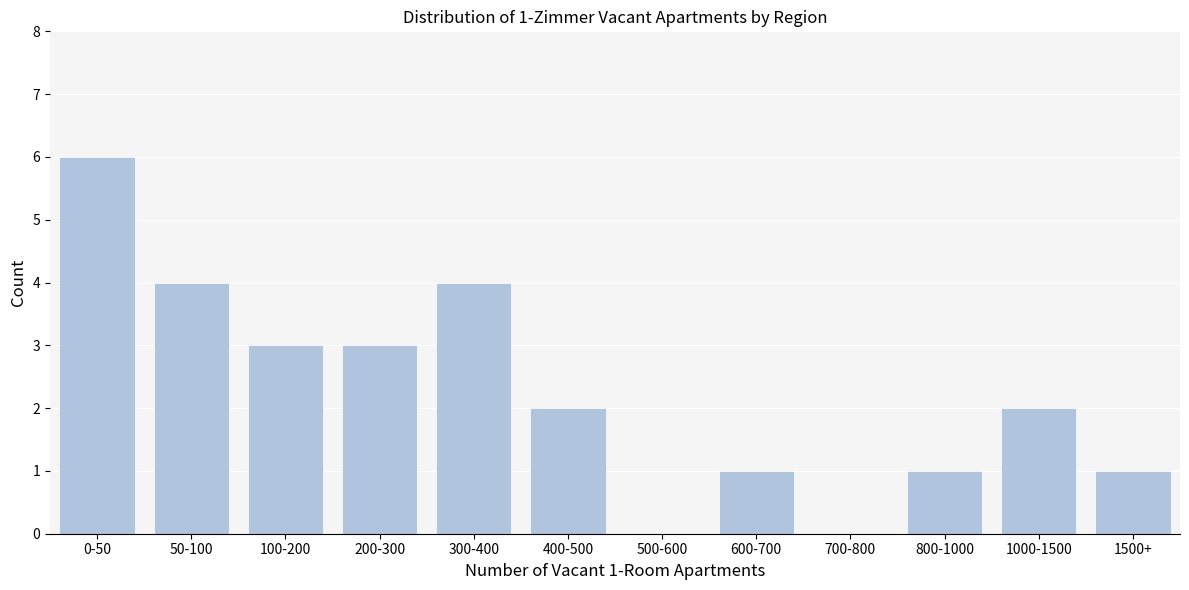

Reading left to right, transcribe all the data shown in this chart.

0-50=6	50-100=4	100-200=3	200-300=3	300-400=4	400-500=2	500-600=0	600-700=1	700-800=0	800-1000=1	1000-1500=2	1500+=1